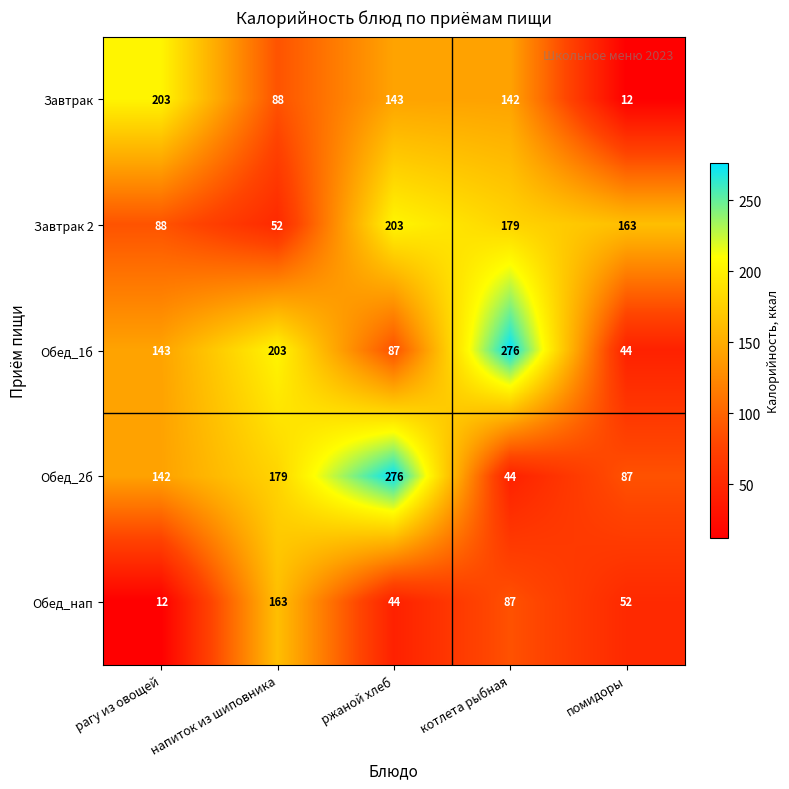

What is the sum of the Обед_2б values at ржаной хлеб and помидоры?

363